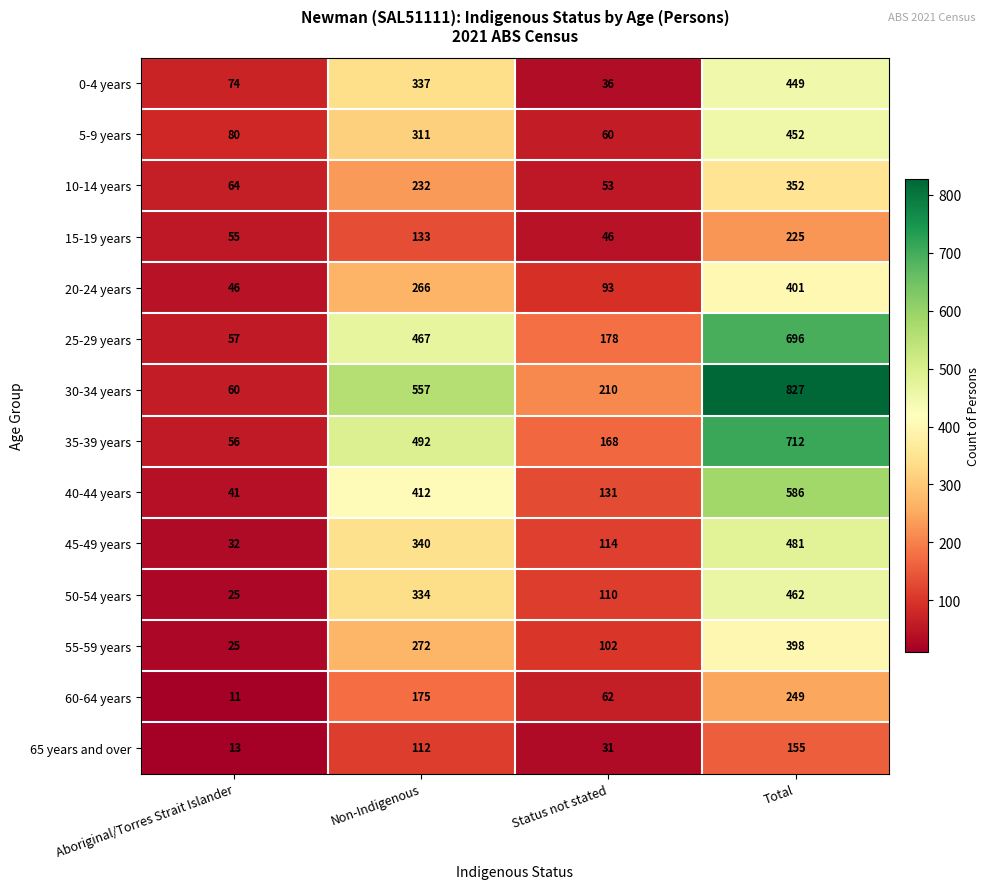

Which category has the lowest value across all series?

Aboriginal/Torres Strait Islander